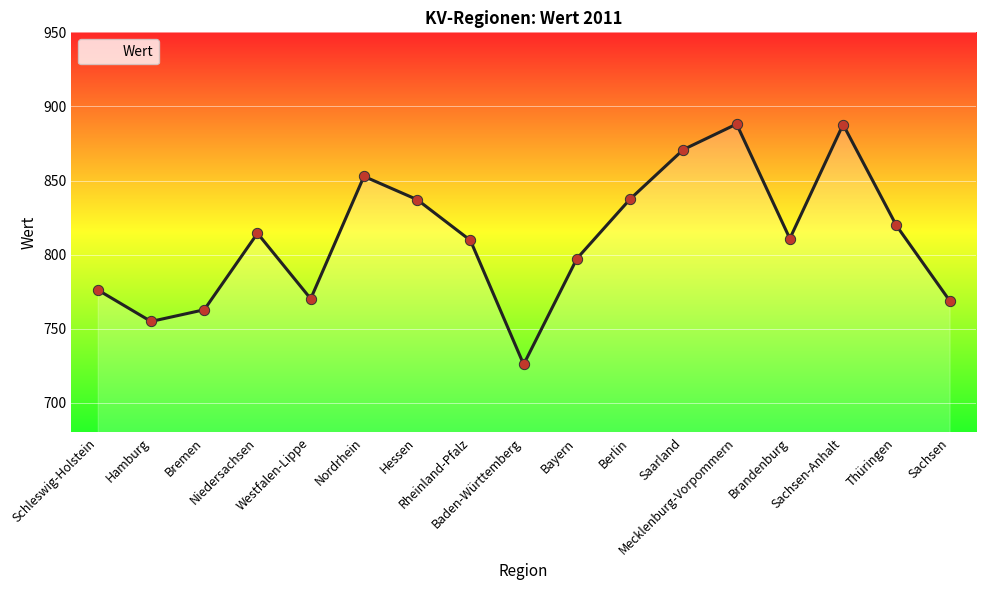

Approximately how many times larger is the value at Sachsen-Anhalt compared to Bremen?

1.2